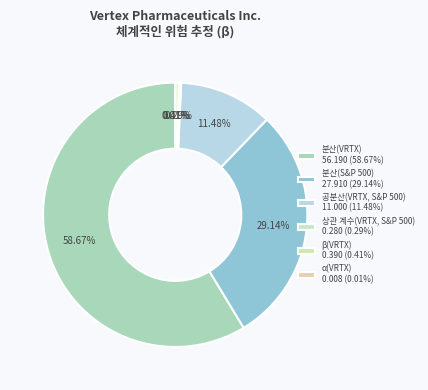

What is the change in value from 공분산(VRTX, S&P 500) to α(VRTX)?

-11.0